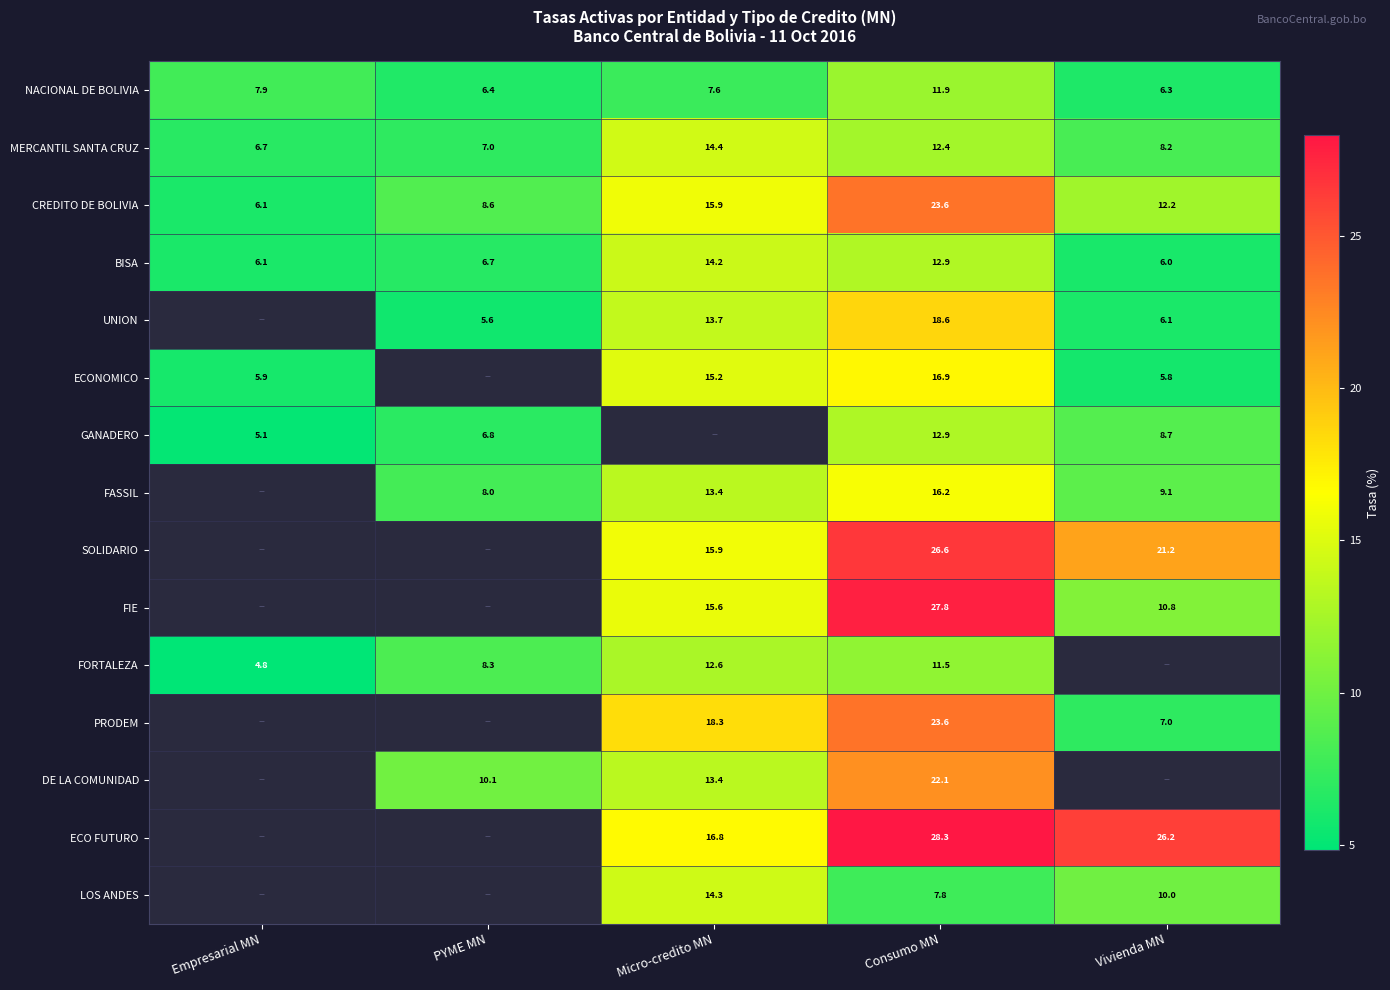

Which label corresponds to the largest value in the chart?

Consumo MN